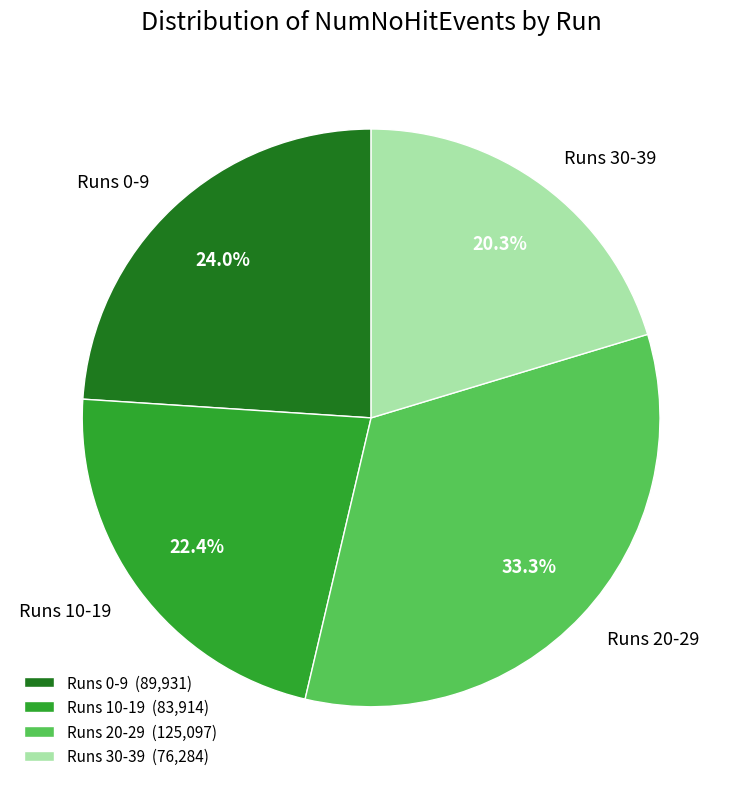

Is there a majority slice in this chart?

No